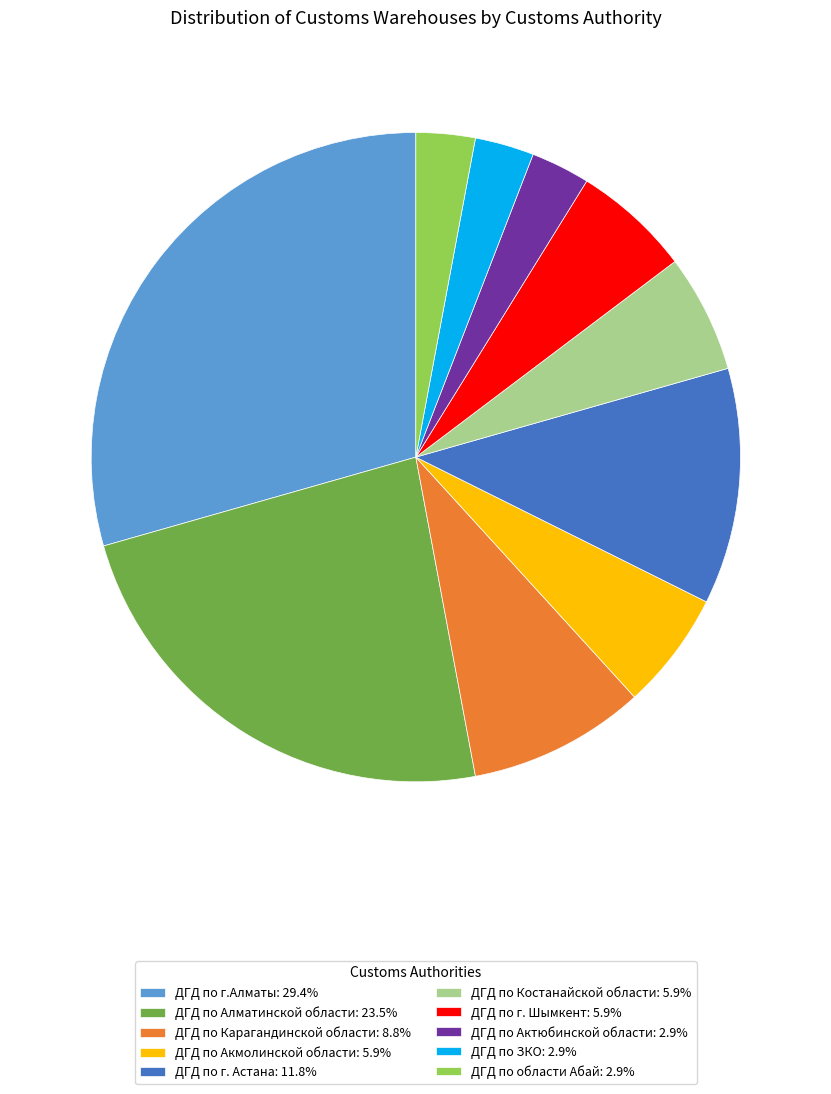

Is the sum of ДГД по Костанайской области: 5.9% and ДГД по Акмолинской области: 5.9% greater than half?

No